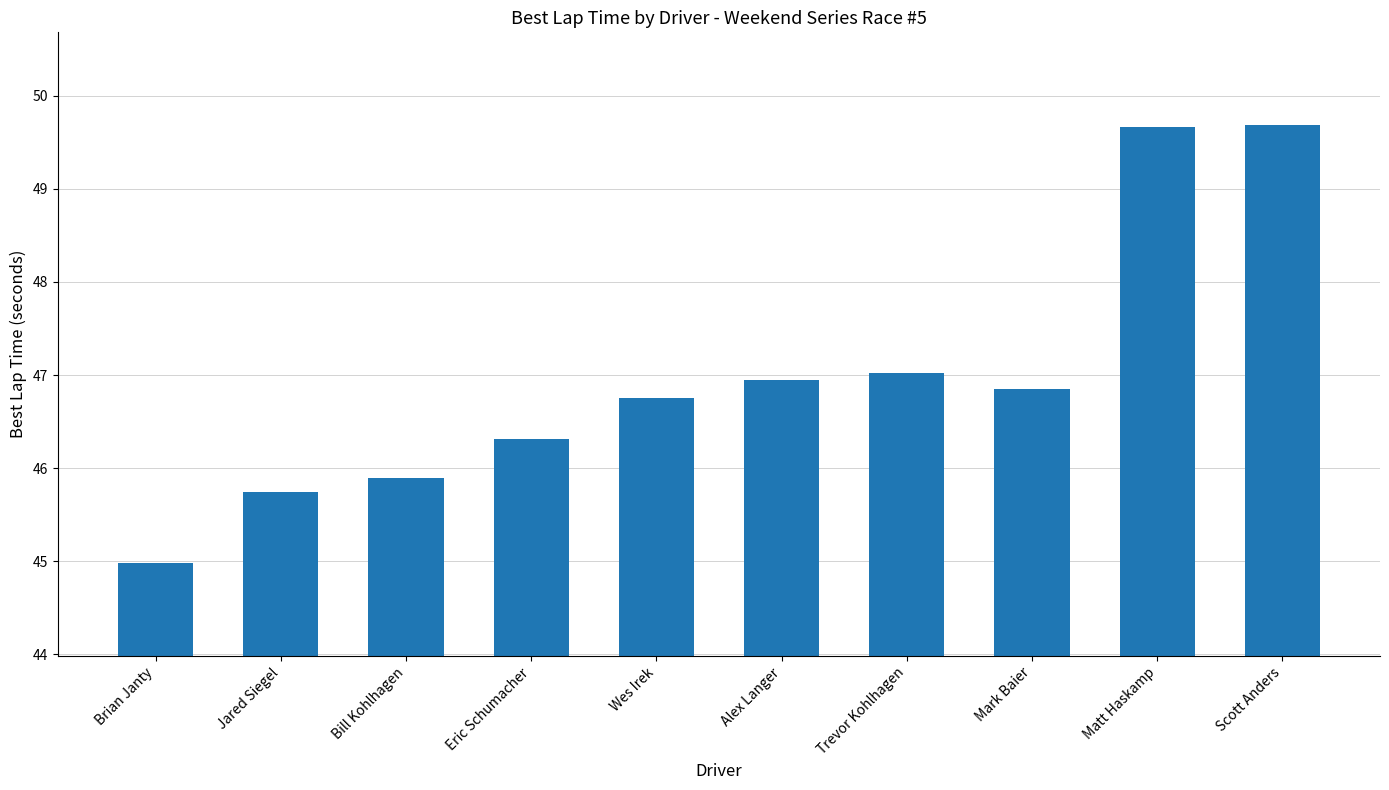

What is the minimum value shown in the chart?

45.0